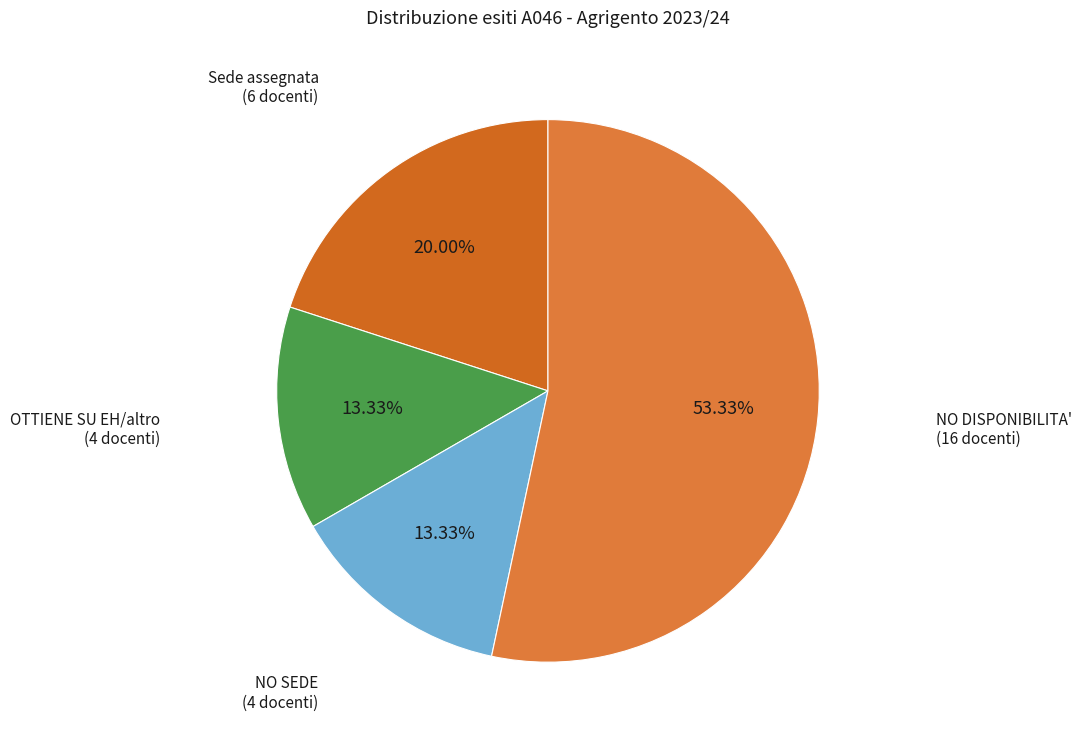

Is there a majority slice in this chart?

Yes